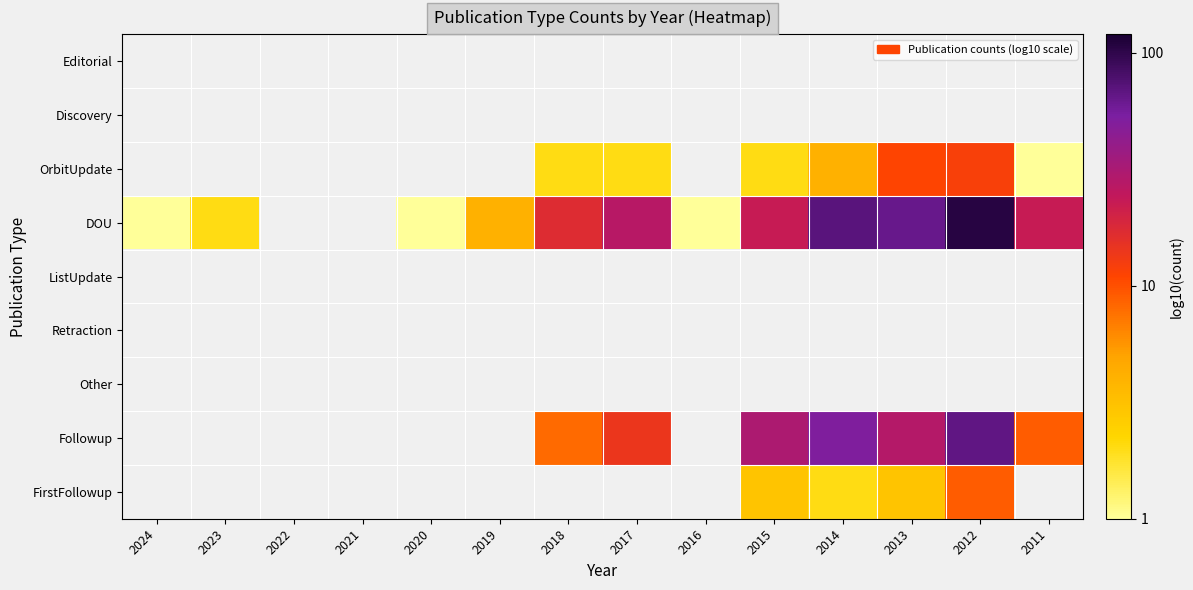

How many data points does each series have?

14